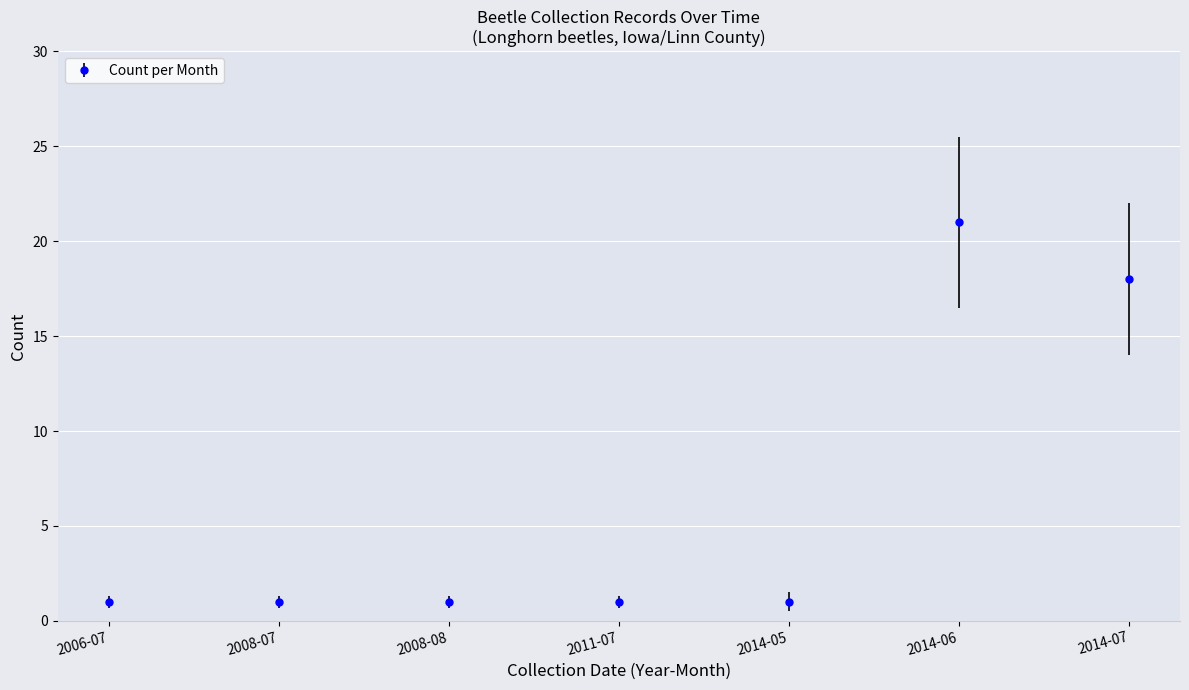

What is the greatest value displayed?

21